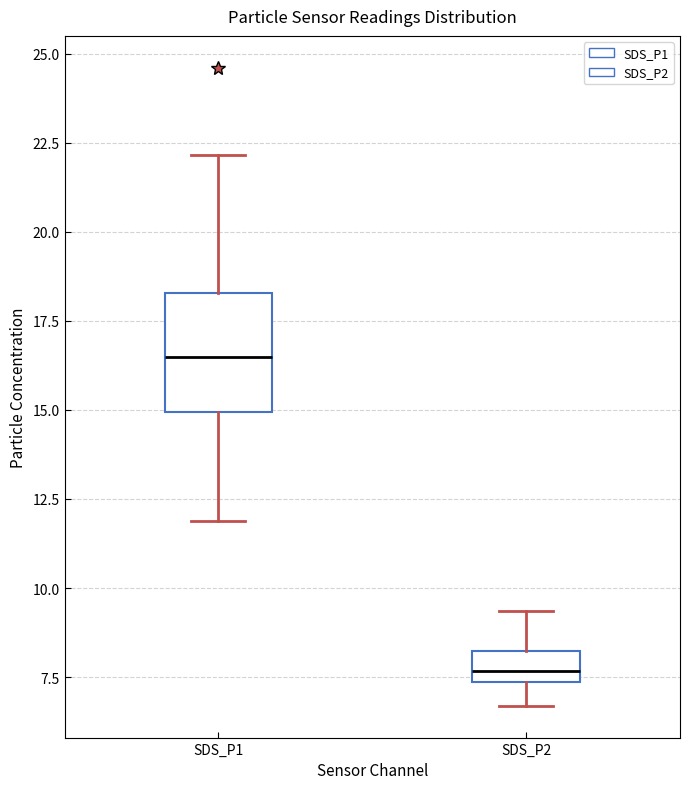

Which box is the tallest, from its lower edge to its upper edge?

SDS_P1